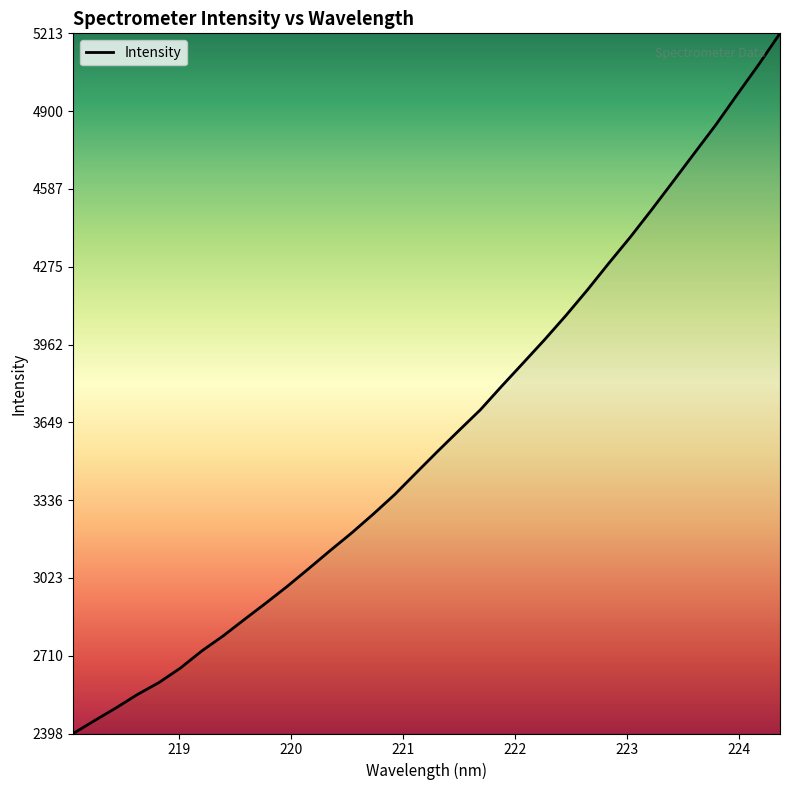

What is the greatest value displayed?

5213.6